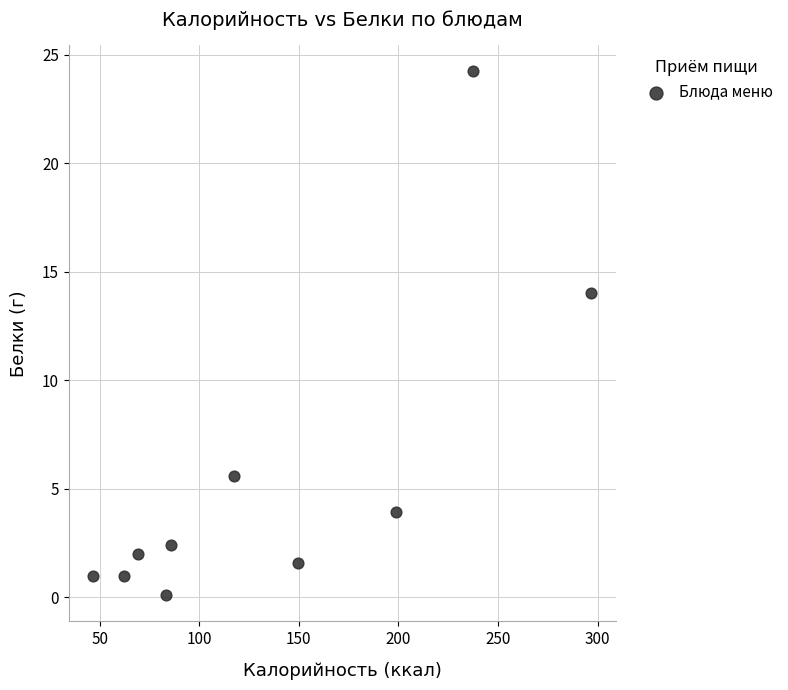

What is the average X value?

134.7